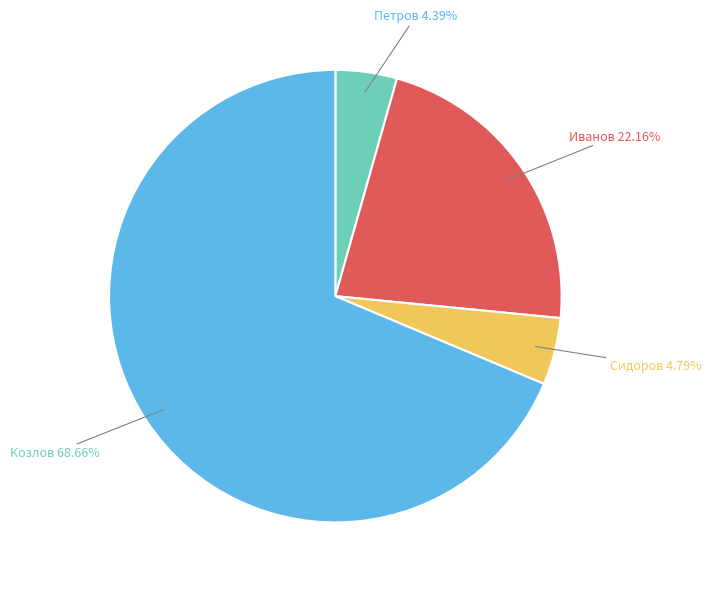

Is there a majority slice in this chart?

Yes